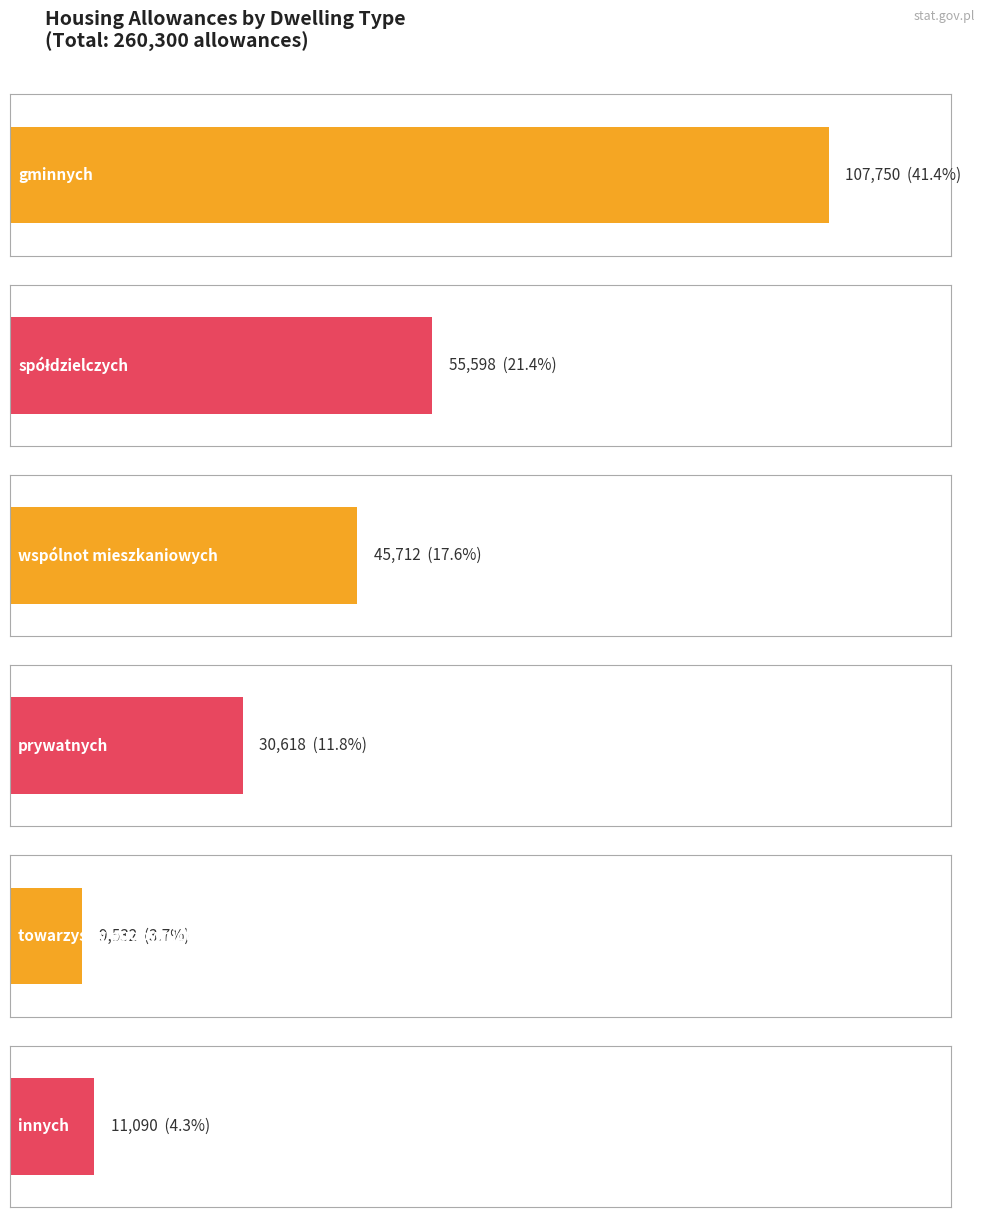

Is the value of towarzystw budownictwa społecznego at Wieś (Rural) greater than the value of wspólnot mieszkaniowych at Wieś (Rural)?

No